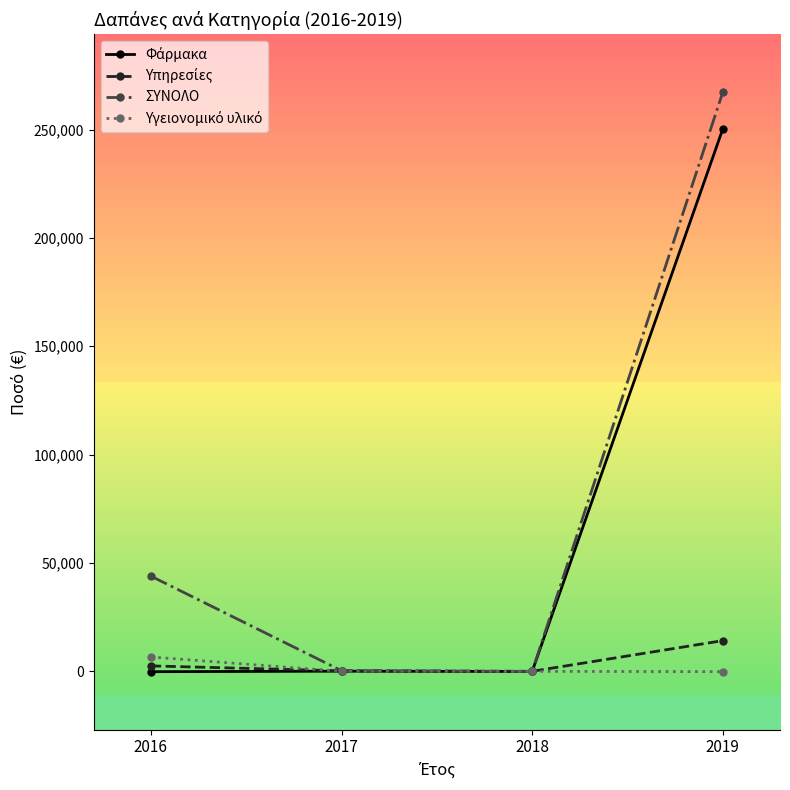

At which category is the sum across all series the highest?

2019